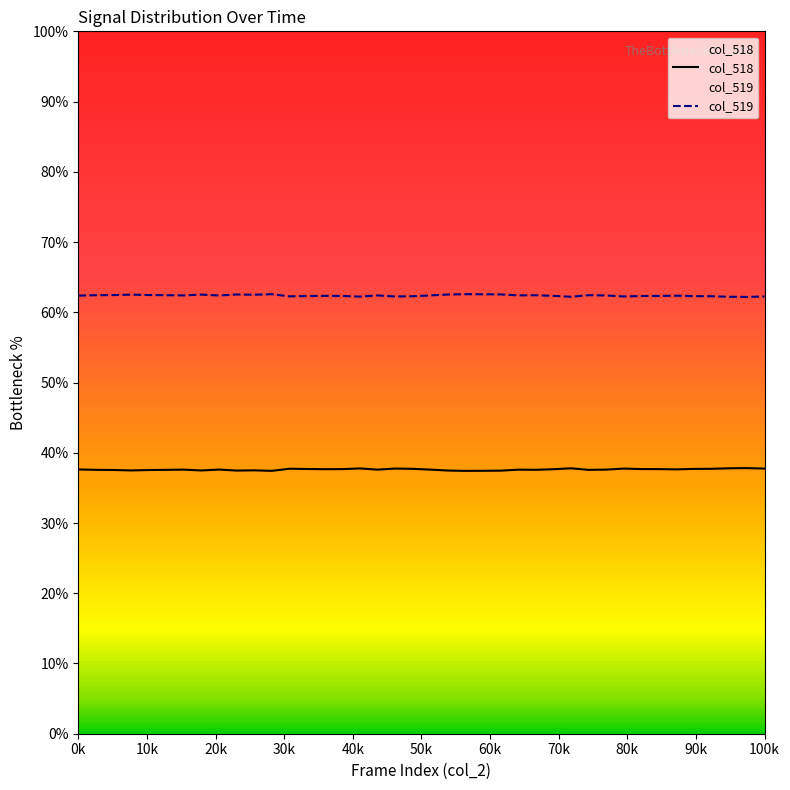

Rank the series by their average value, from lowest to highest.

col_518, col_519